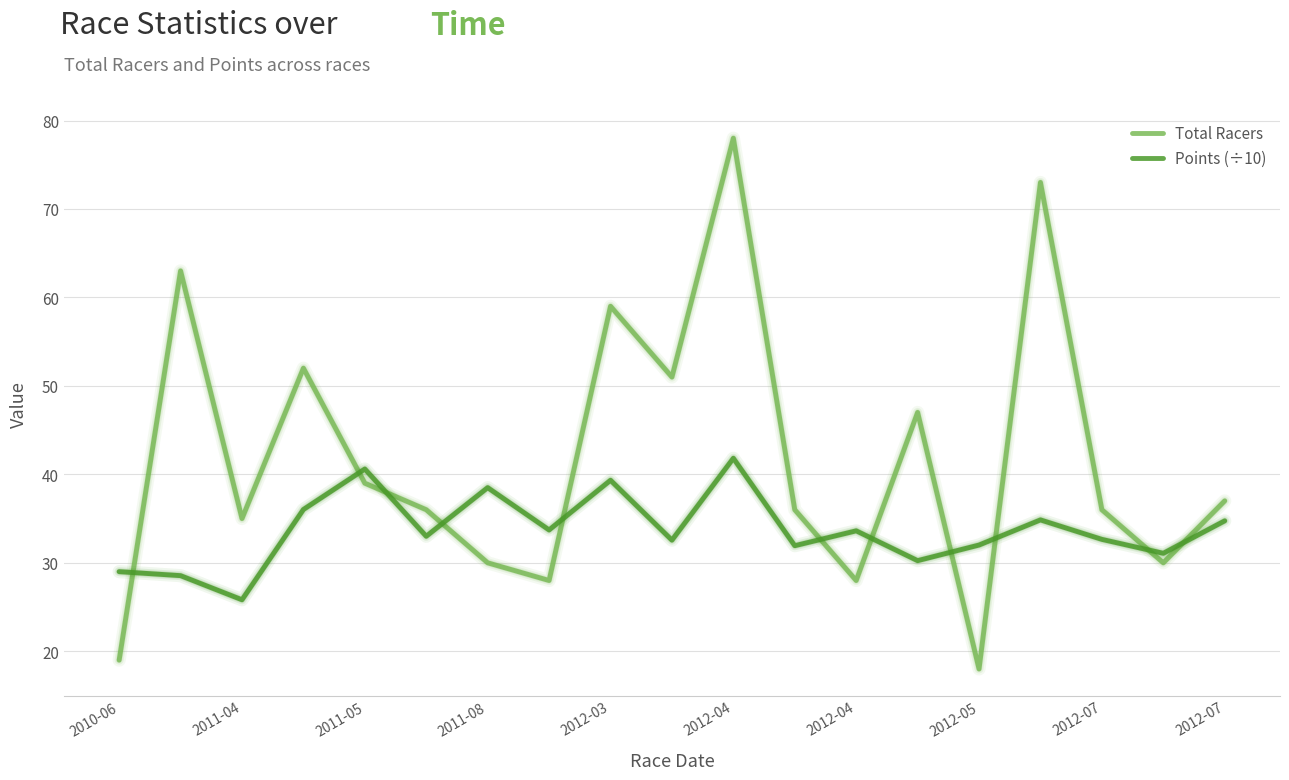

Rank the series by their maximum value, from highest to lowest.

Total Racers, Points (÷10)